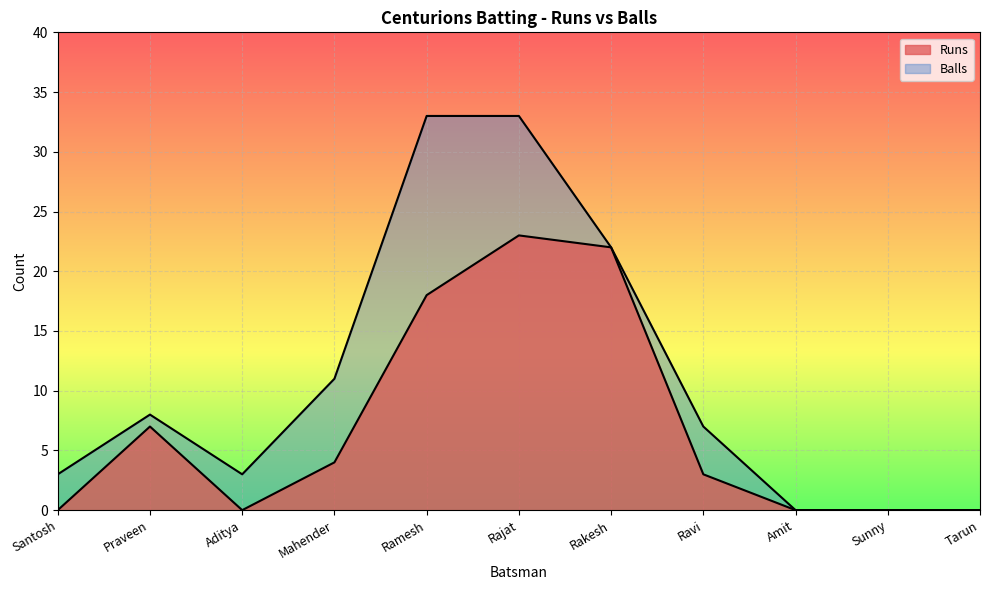

Which series has the largest range (max minus min)?

Balls